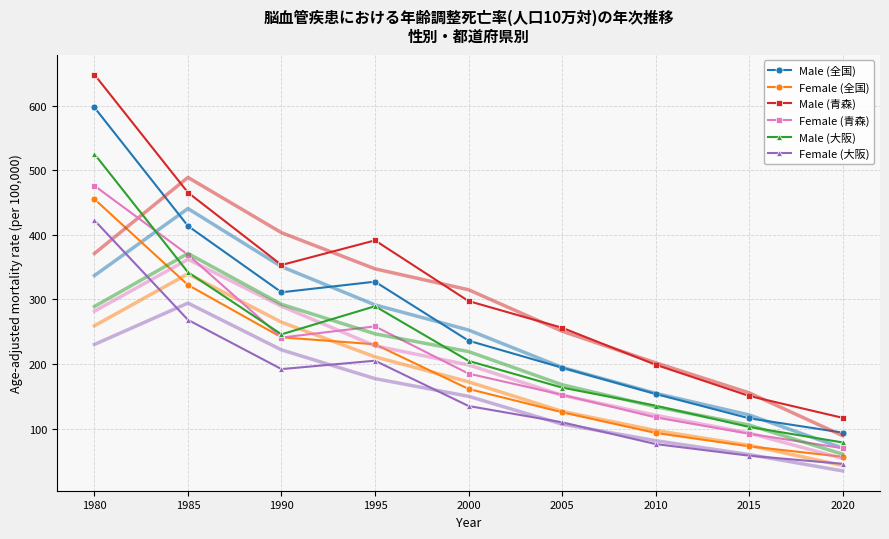

Read the Female (青森) value at 2015.

92.1